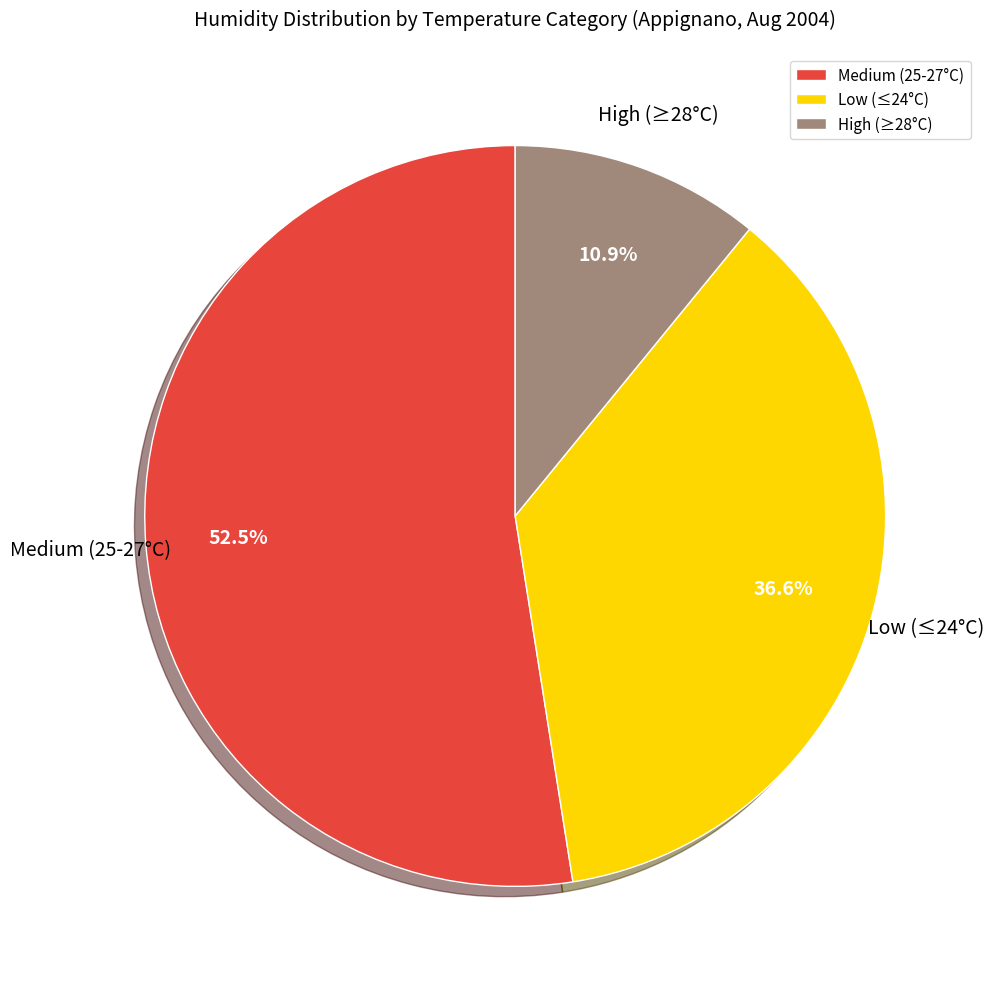

What is the majority slice?

Medium (25-27°C)